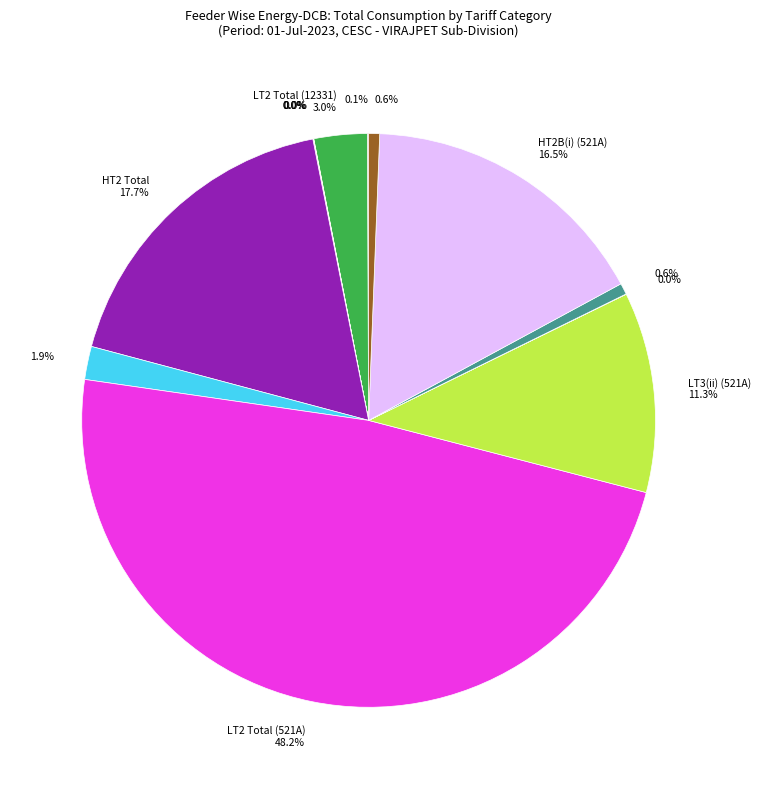

To the nearest percent, what is the average slice percentage?

8%